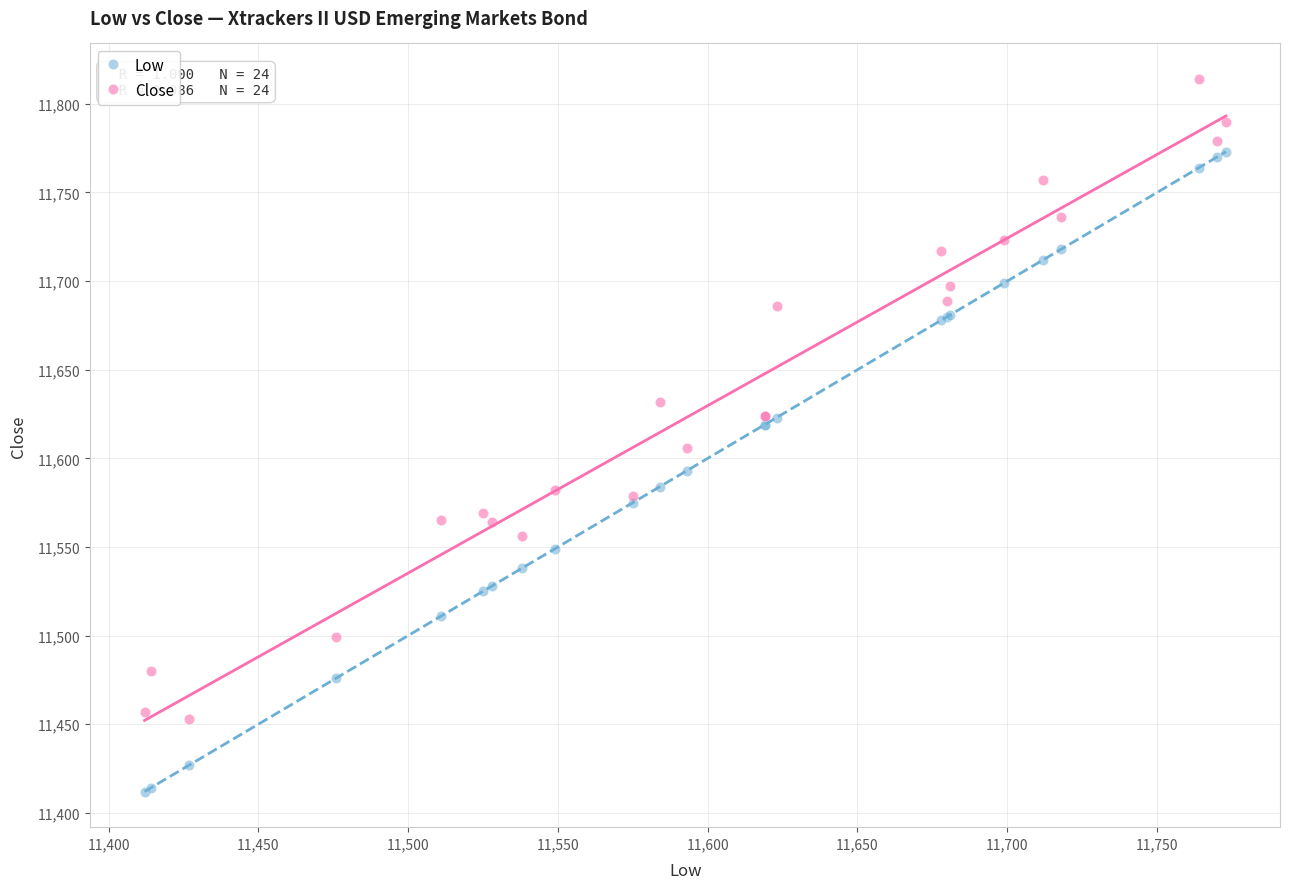

Which series reaches the minimum Y coordinate?

Low